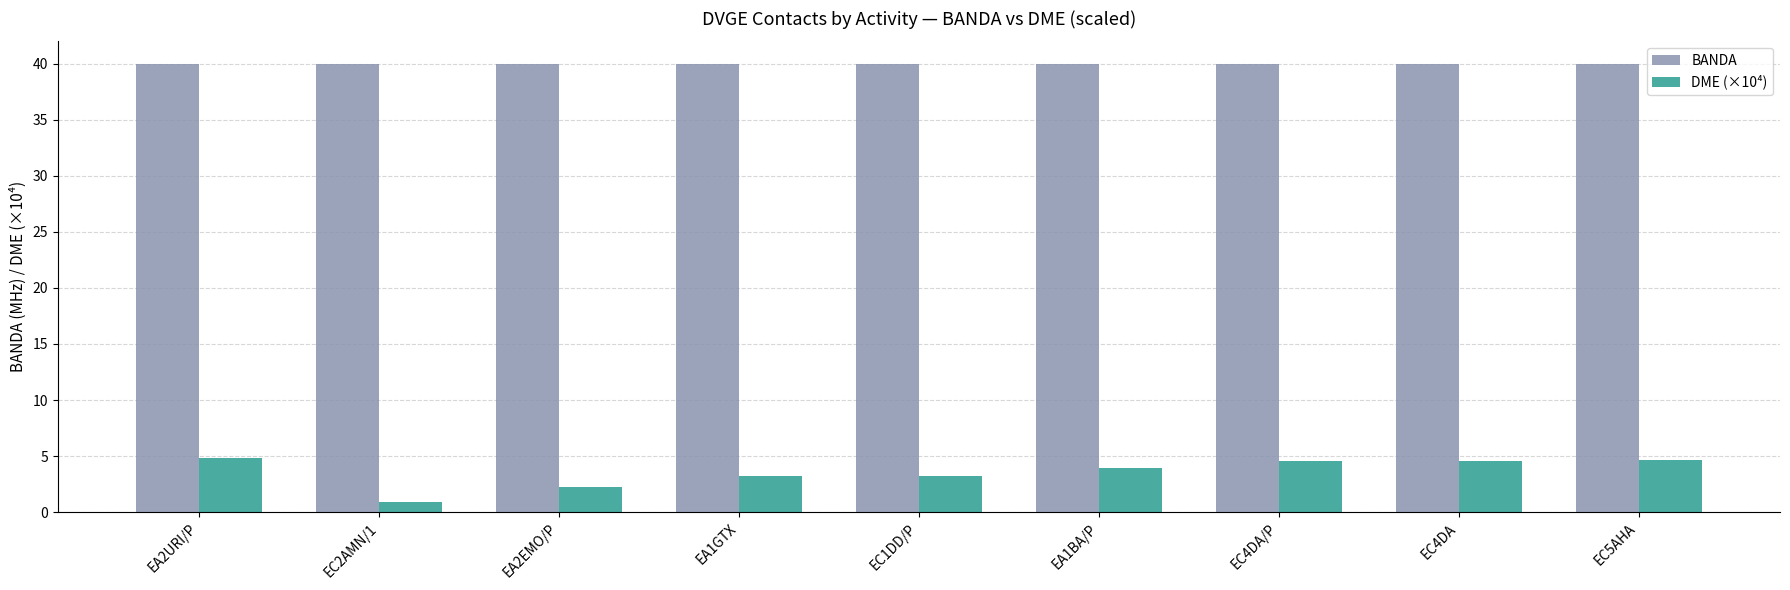

What is the average value of the DME (×10⁴) series?

3.5